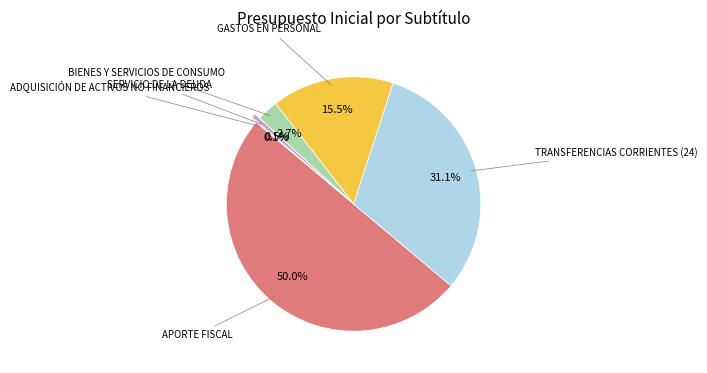

To the nearest percent, what is the average slice percentage?

17%